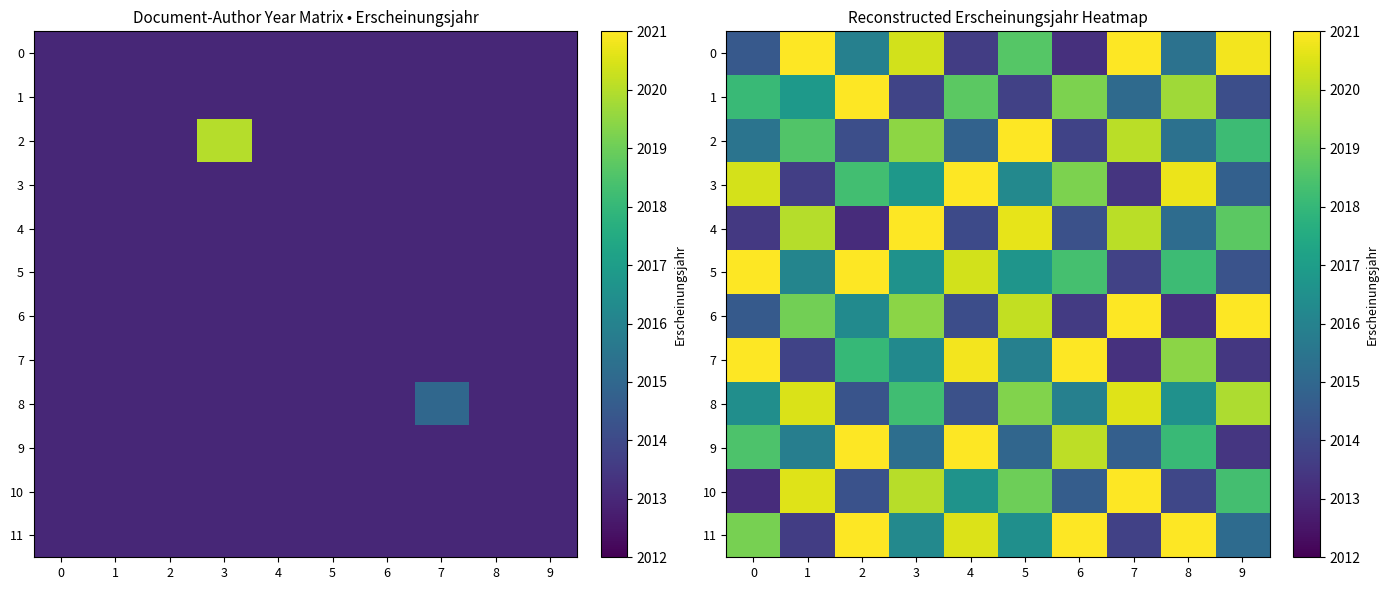

Which series changed the most between 1 and 2?

11